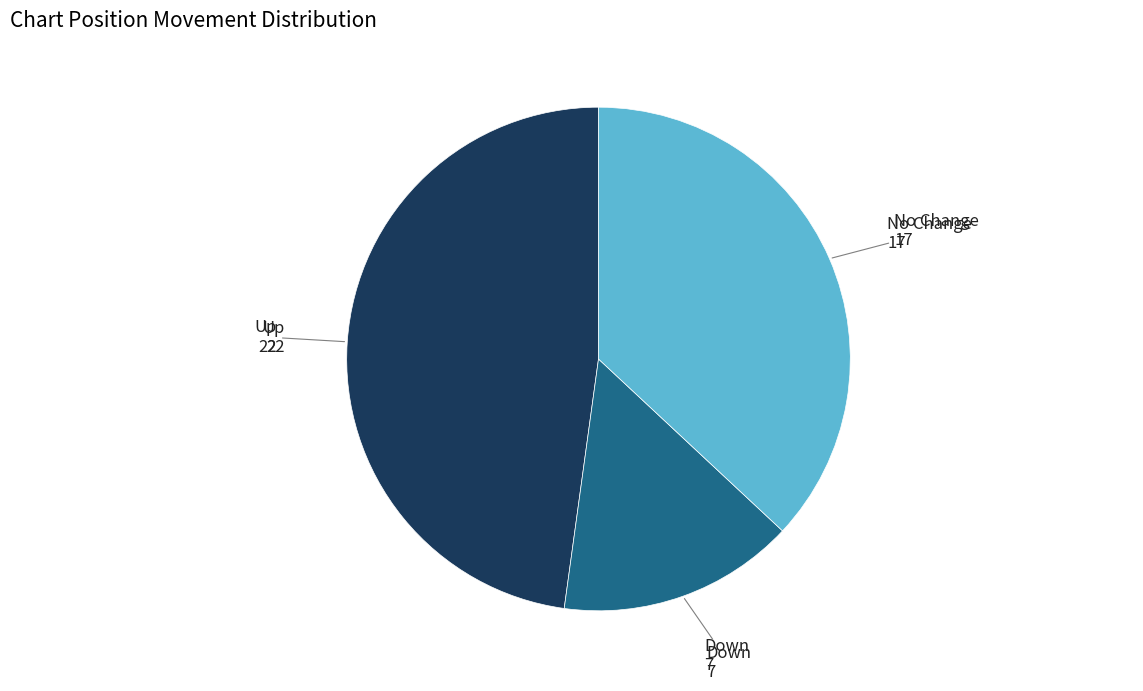

Does any single category account for the majority?

No